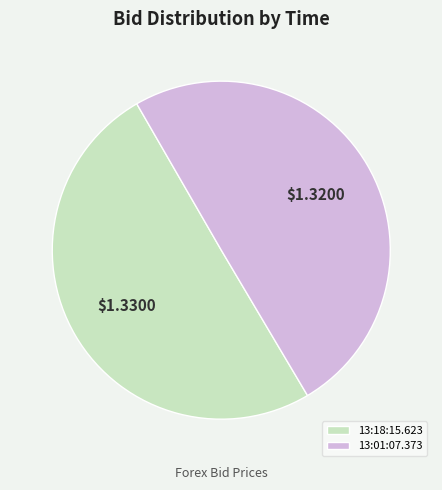

What is the ratio of the value at 13:01:07.373 to the value at 13:18:15.623?

1.0